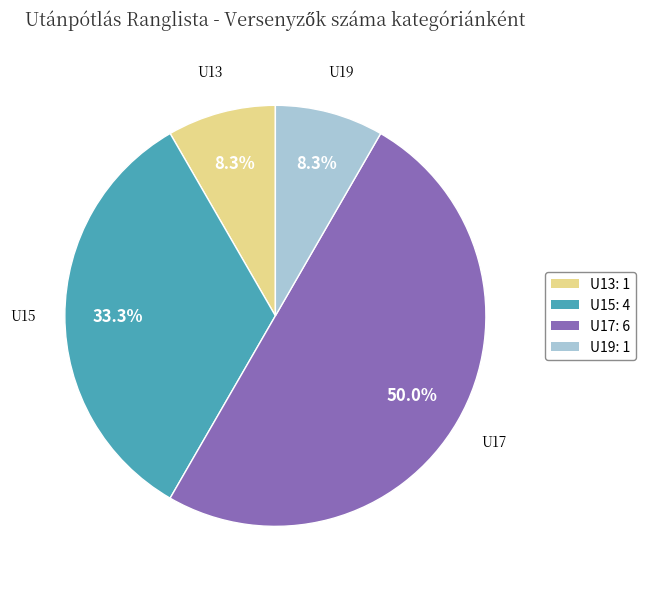

Is the sum of U19: 1 and U15: 4 greater than half?

No